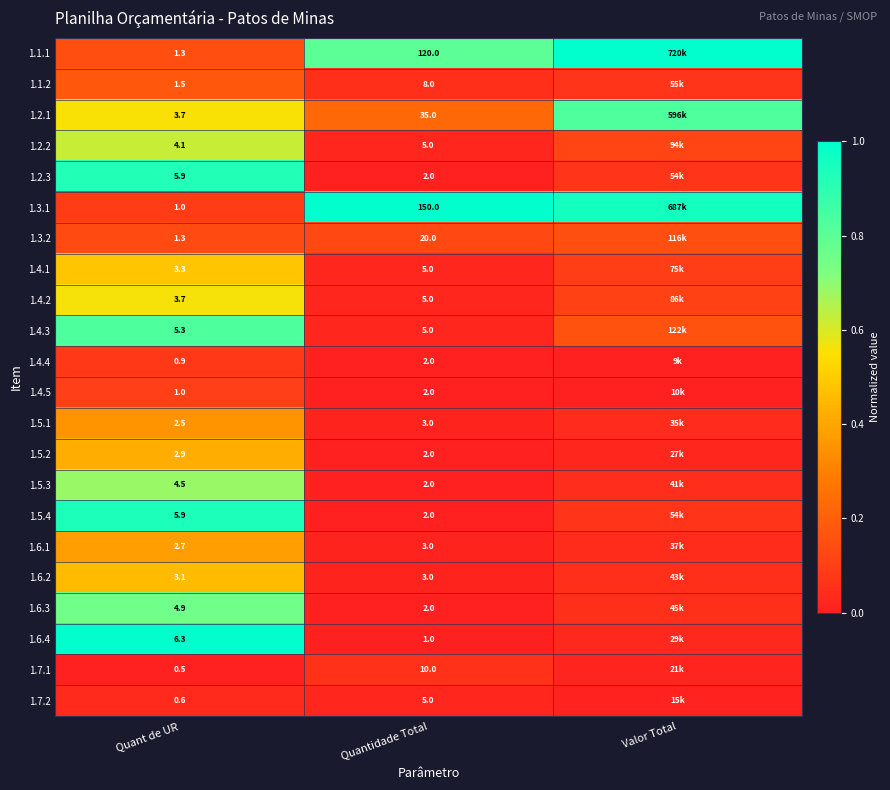

Is the value of 1.5.1 at Quantidade Total greater than the value of 1.3.1 at Quantidade Total?

No